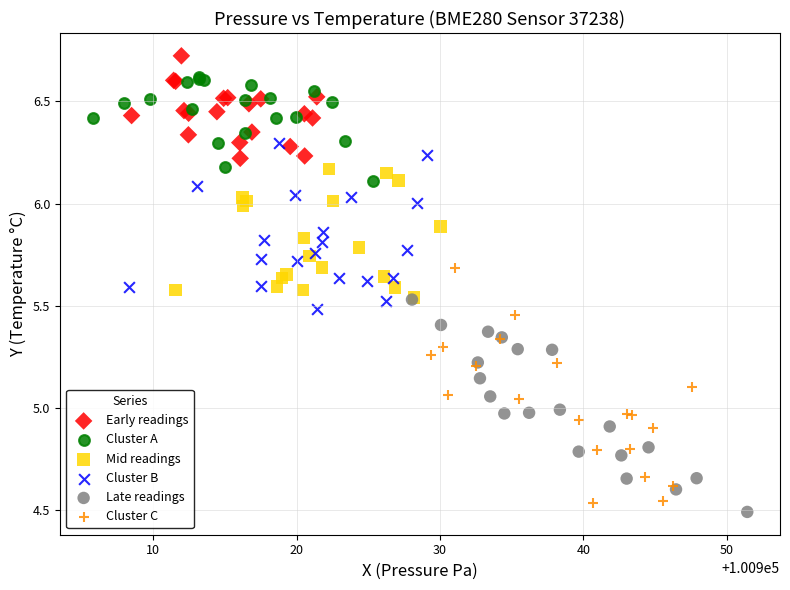

Which series has the widest spread of Y values?

Cluster C